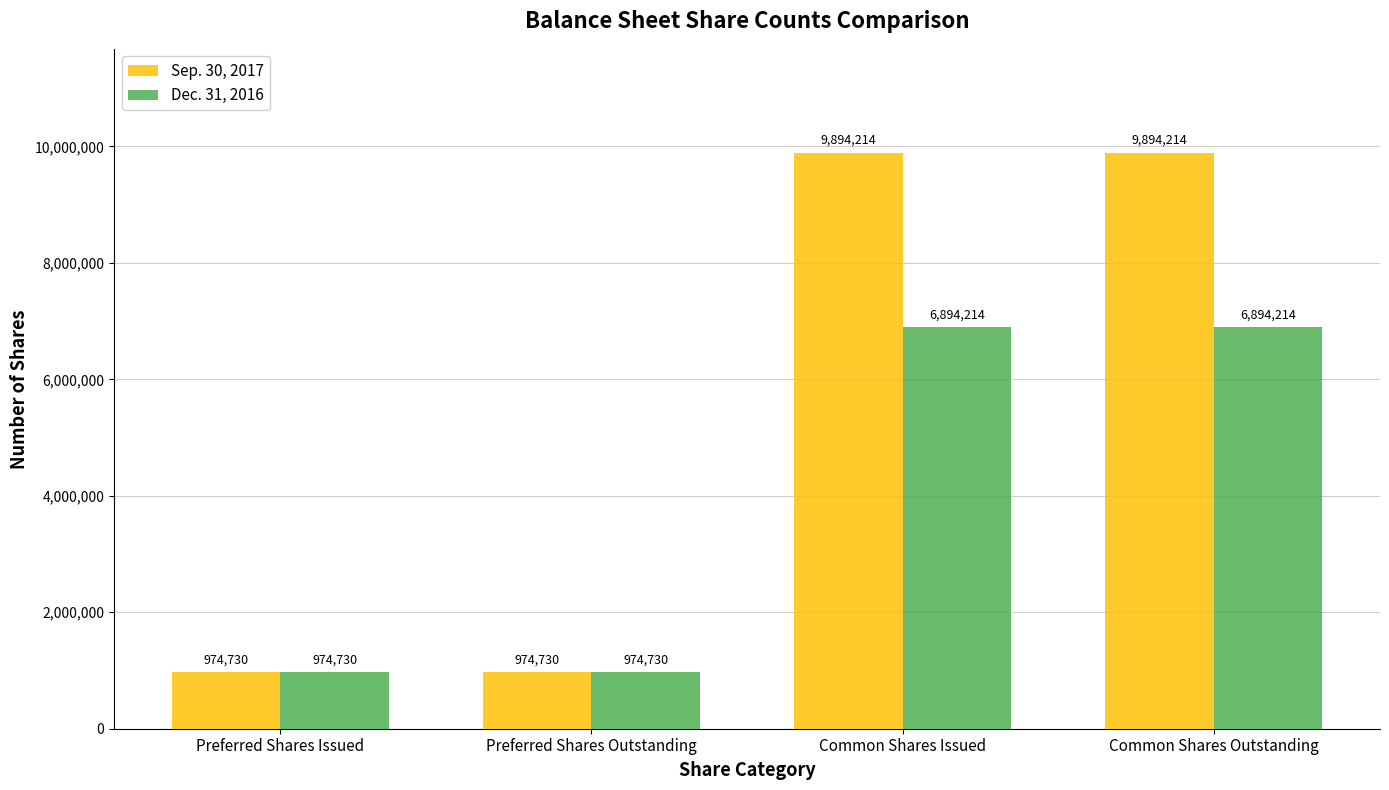

Reading left to right, list all the values displayed in this chart.

Sep. 30, 2017: 974730	974730	9894214	9894214
Dec. 31, 2016: 974730	974730	6894214	6894214